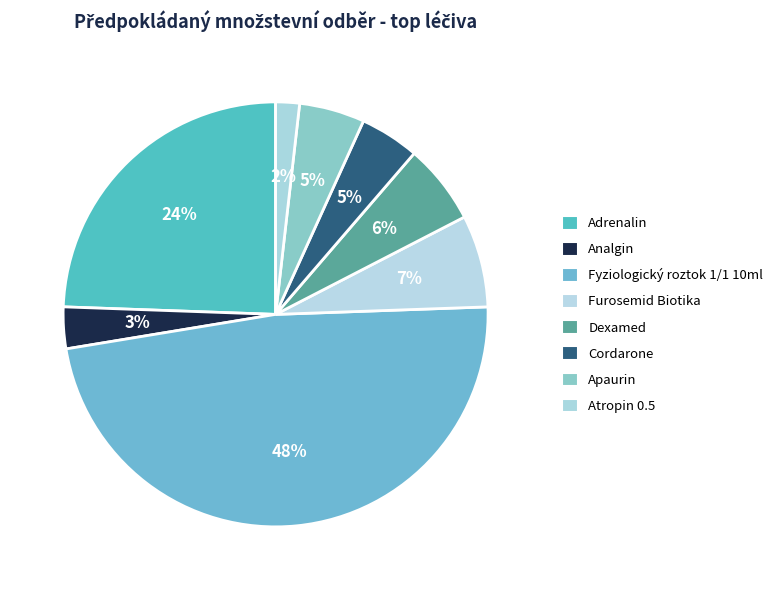

To the nearest percent, what percentage of the pie is Furosemid Biotika?

7%